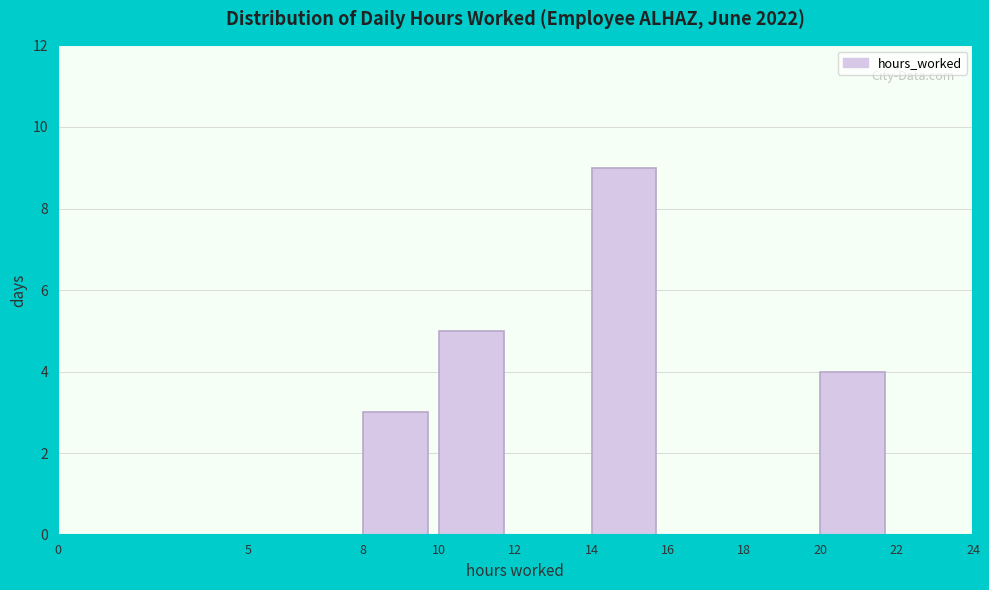

Reading left to right, transcribe this chart: for each bar, give the range it covers on the x-axis and its height. The values are not printed on the chart, so give them approximately, as read against the axis.

0 to 5: 0
5 to 8: 0
8 to 10: 3
10 to 12: 5
12 to 14: 0
14 to 16: 9
16 to 18: 0
18 to 20: 0
20 to 22: 4
22 to 24: 0